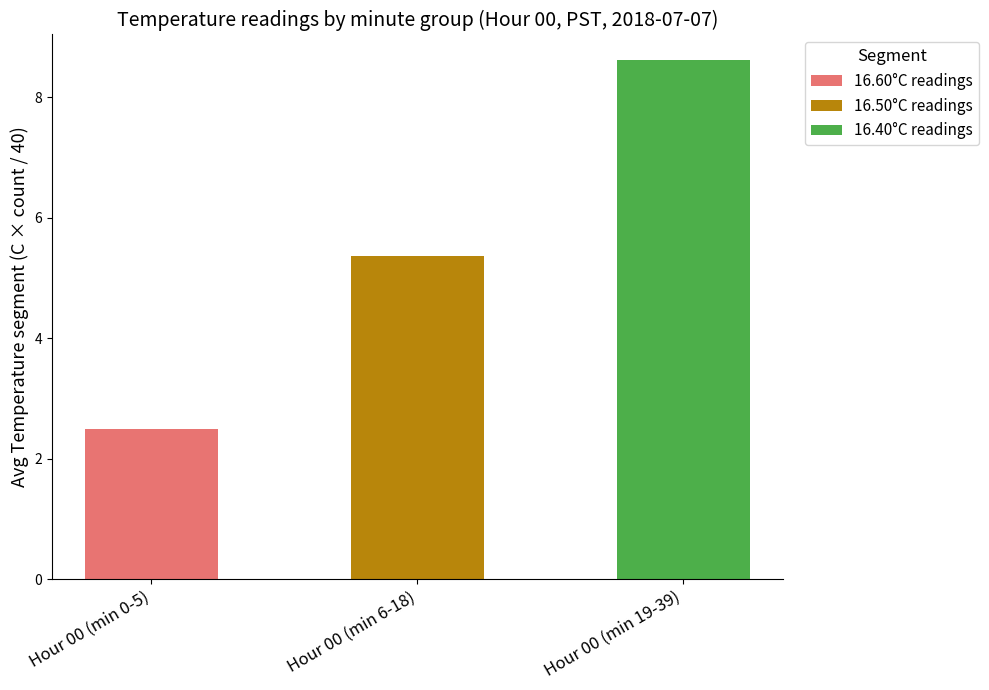

What is the total value across all series at Hour 00 (min 6-18)?

5.4